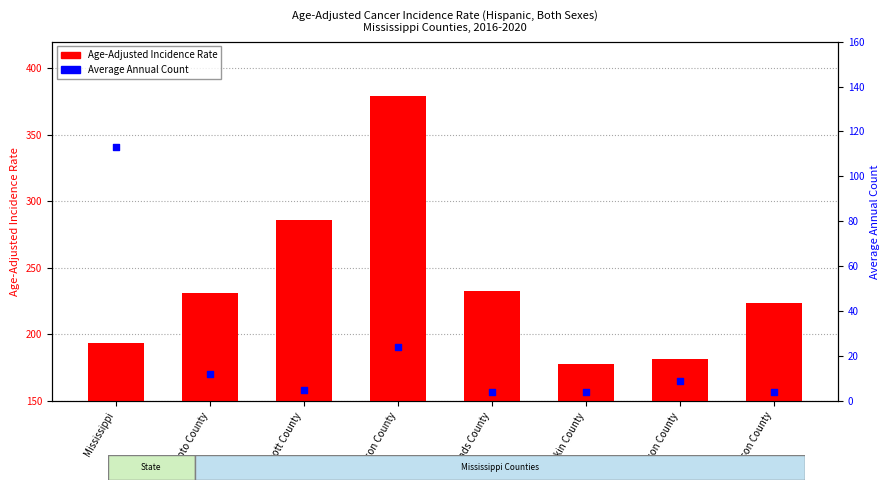

Is the value of Age-Adjusted Incidence Rate at Rankin County greater than the value of Average Annual Count at Madison County?

Yes